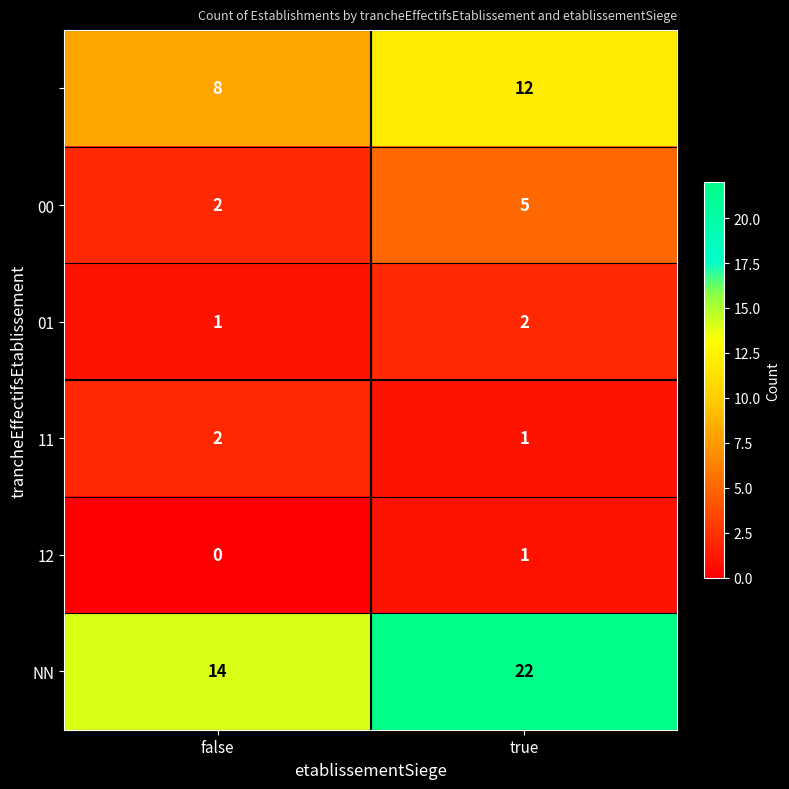

At how many categories does at least one series exceed 8?

2